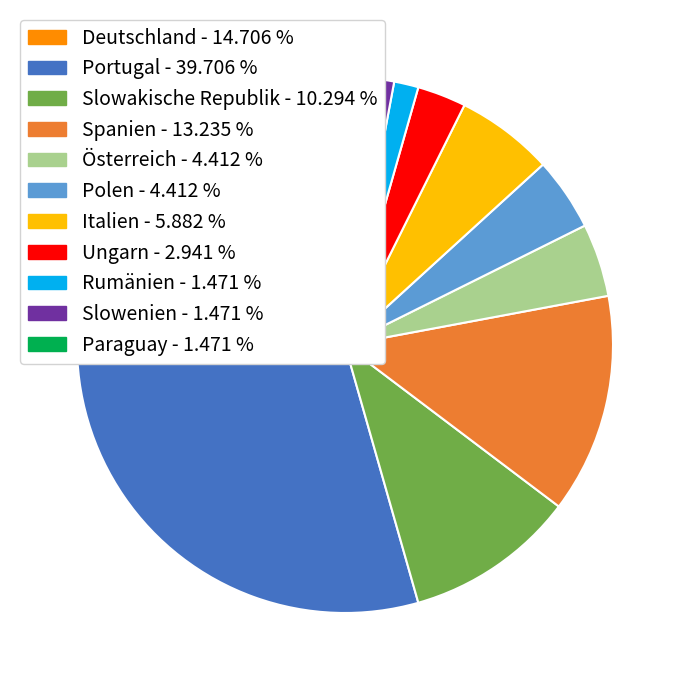

Which has a higher value, Spanien or Ungarn?

Spanien